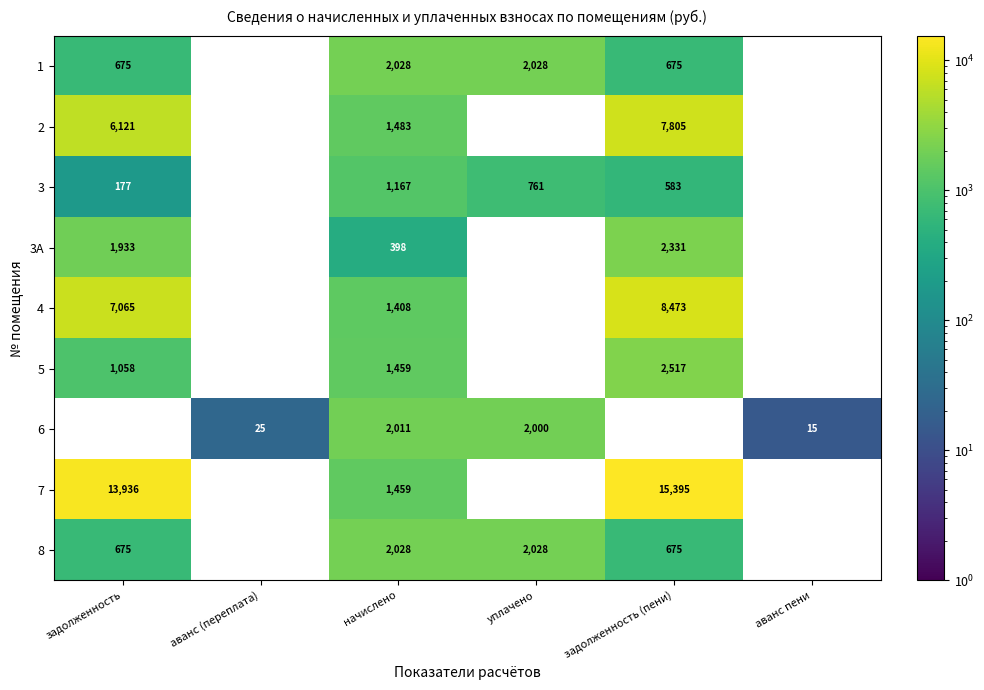

What is the difference between the 3А values at задолженность (пени) and задолженность?

398